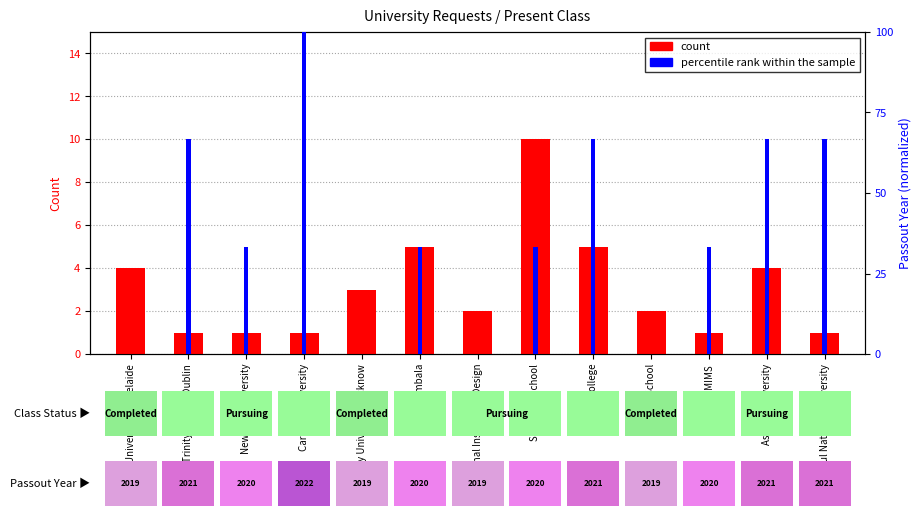

What is the value of the percentile rank within the sample bar at the 13th from the left?

66.7